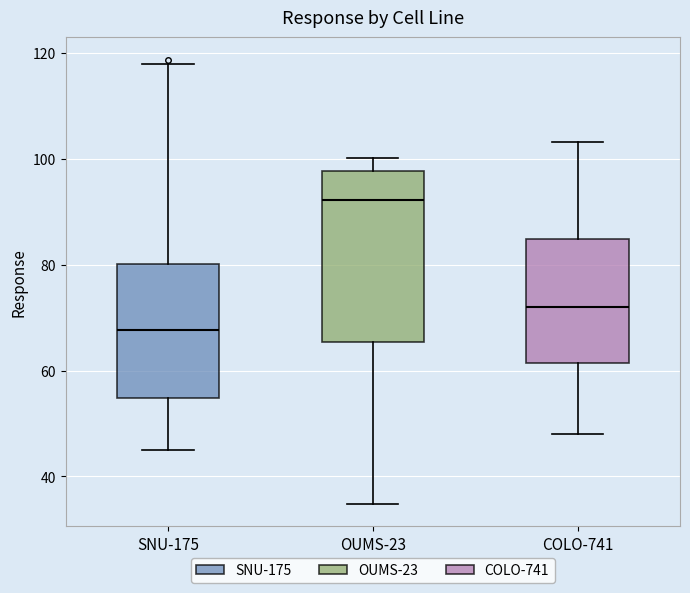

Reading left to right, transcribe this box plot: for each box, give where its median line is, the range the box spans, and where its two whiskers end, as read against the y-axis. The values are not printed on the chart, so give them approximately, as read against the axis.

SNU-175: median 68, box 54 to 80, whiskers 44 to 118
OUMS-23: median 92, box 66 to 98, whiskers 34 to 100
COLO-741: median 72, box 62 to 84, whiskers 48 to 104